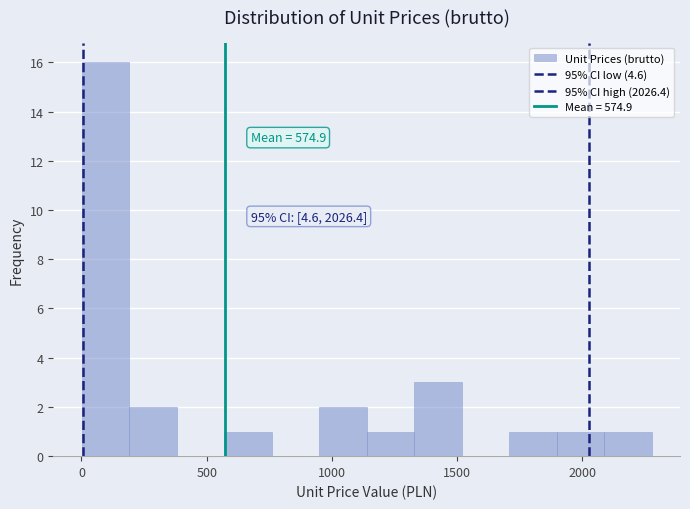

Around what value on the x-axis is the tallest bar? Give the approximate position of its centre, as read against the axis.

100